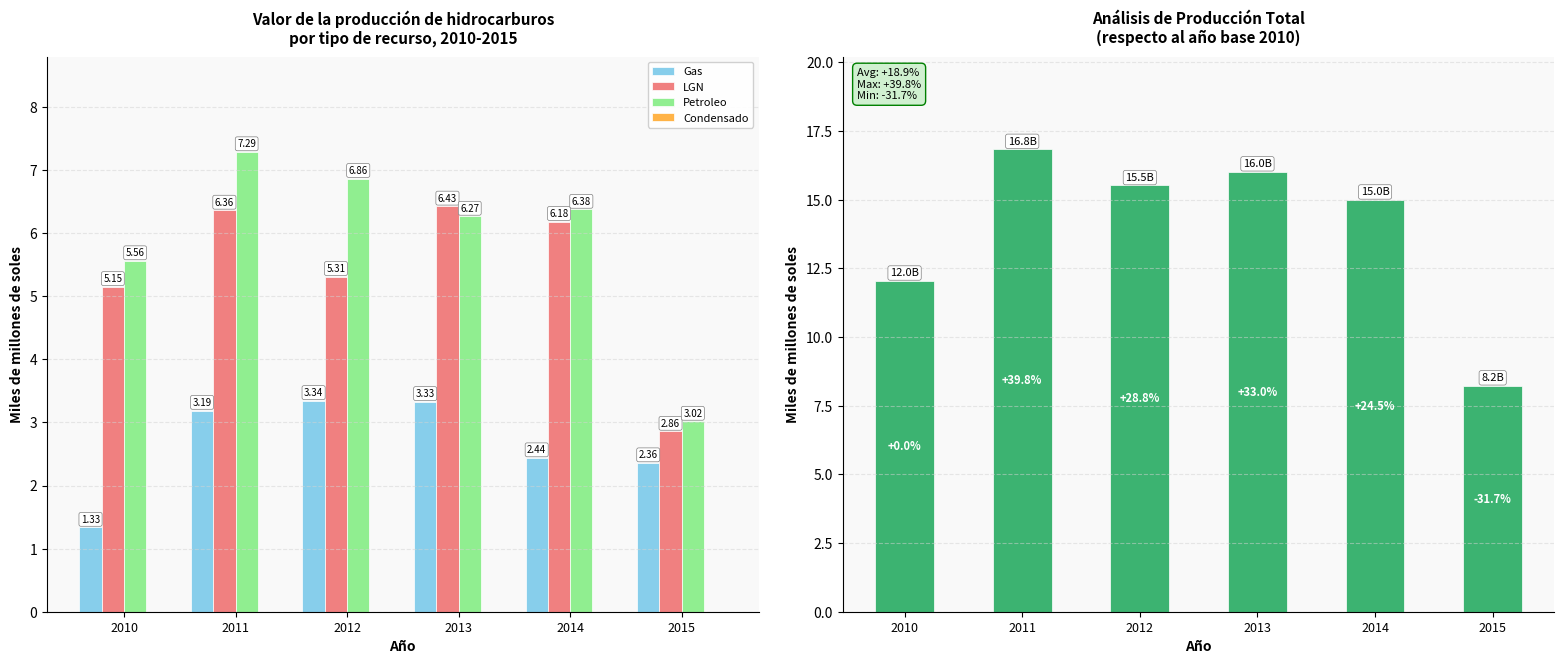

Reading left to right, extract all data points from this chart.

Gas: 1.3	3.2	3.3	3.3	2.4	2.4
LGN: 5.2	6.4	5.3	6.4	6.2	2.9
Petroleo: 5.6	7.3	6.9	6.3	6.4	3.0
Condensado: 0.0	0.0	0.0	0.0	0.0	0.0
Total general: 12.0	16.8	15.5	16.0	15.0	8.2